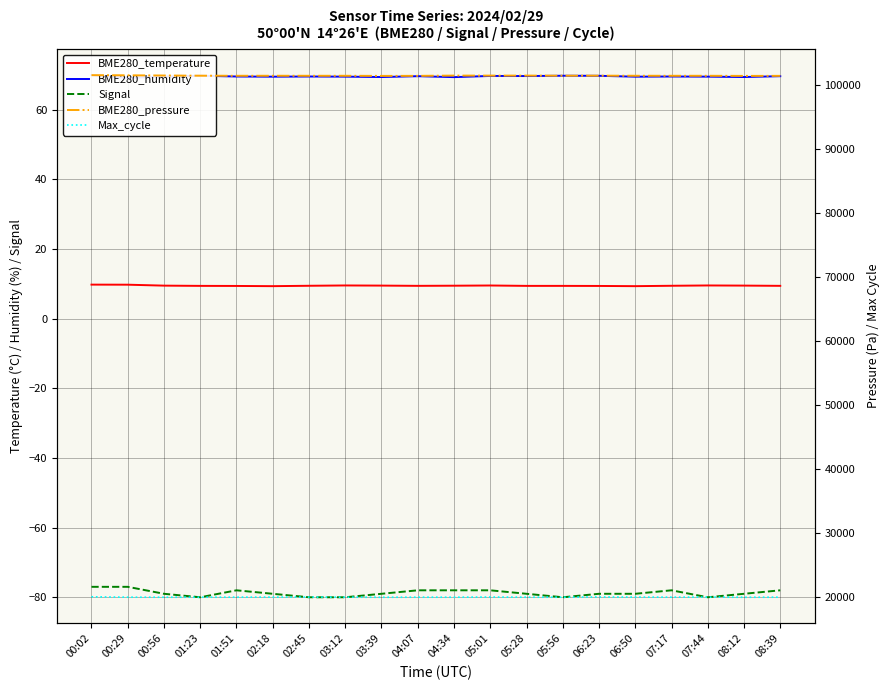

How many interior local peaks does the Signal series have?

2